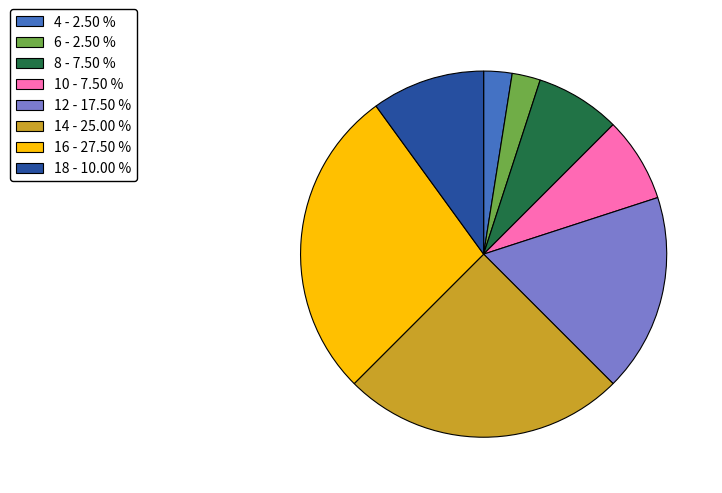

Is the sum of 4 - 2.50 % and 10 - 7.50 % greater than half?

No